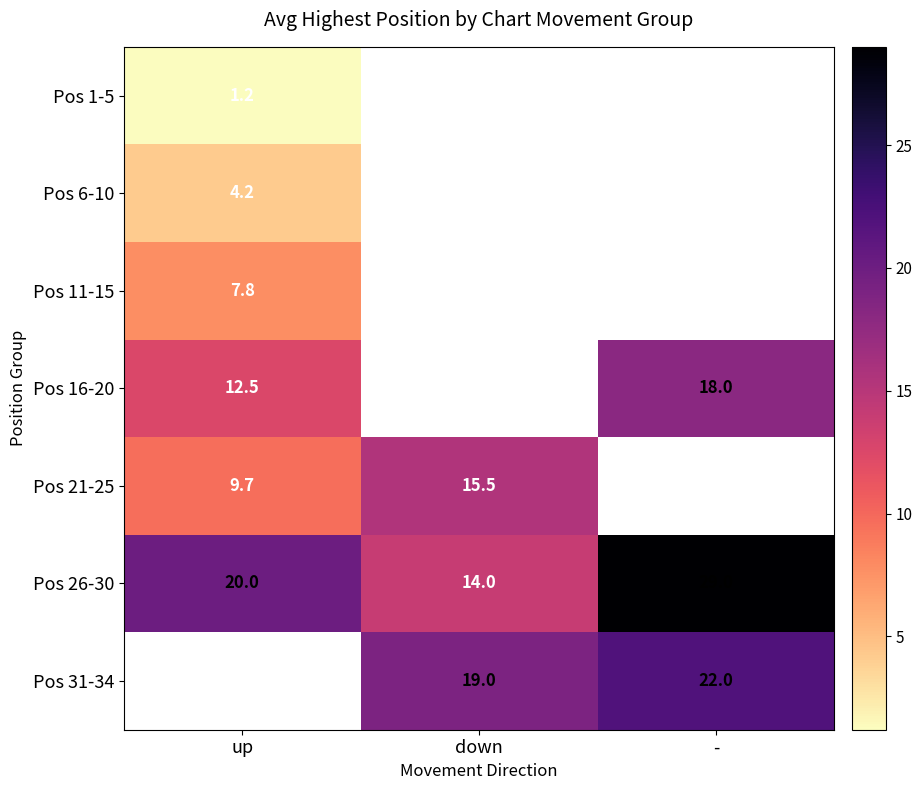

What is the minimum value shown in the chart?

1.2